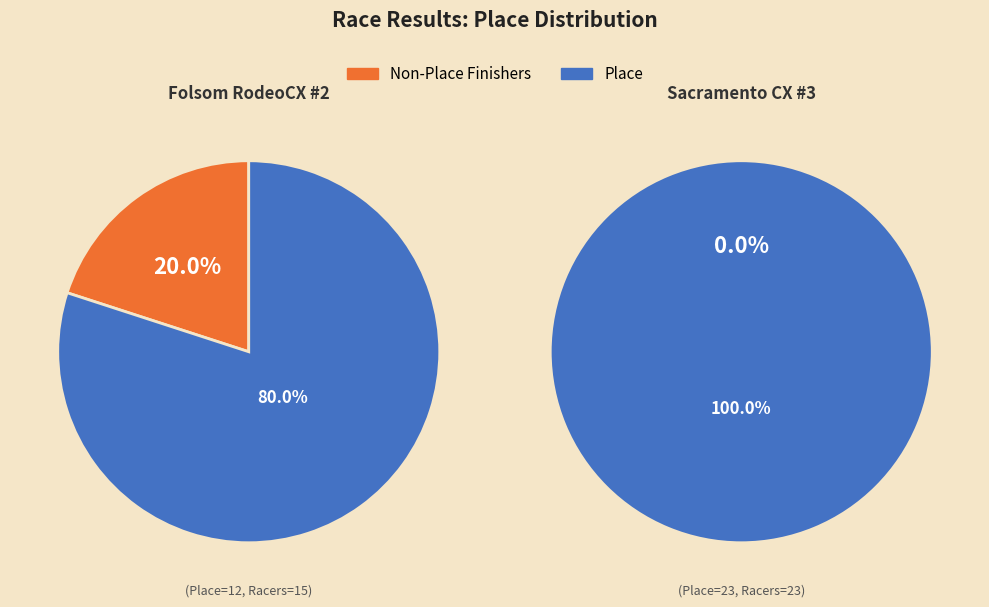

Count the number of slices in the pie.

2